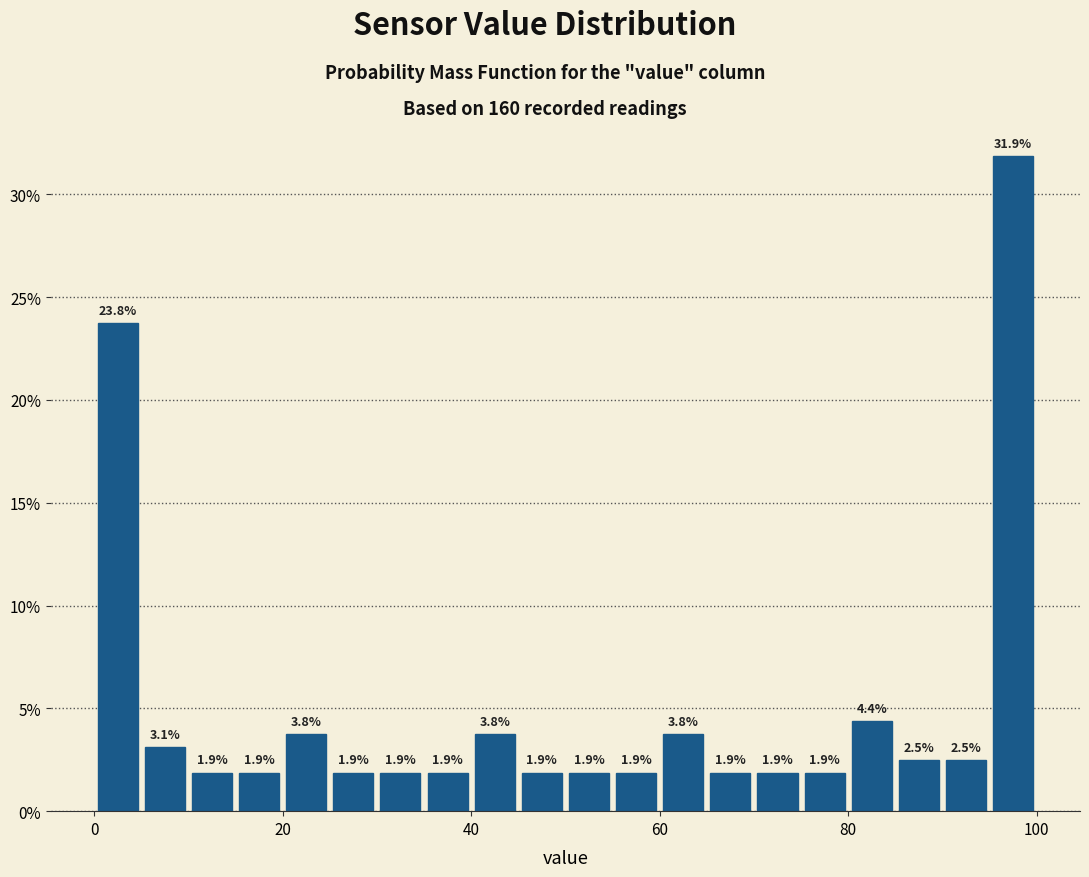

Around what value on the x-axis is the tallest bar? Give the approximate position of its centre, as read against the axis.

98